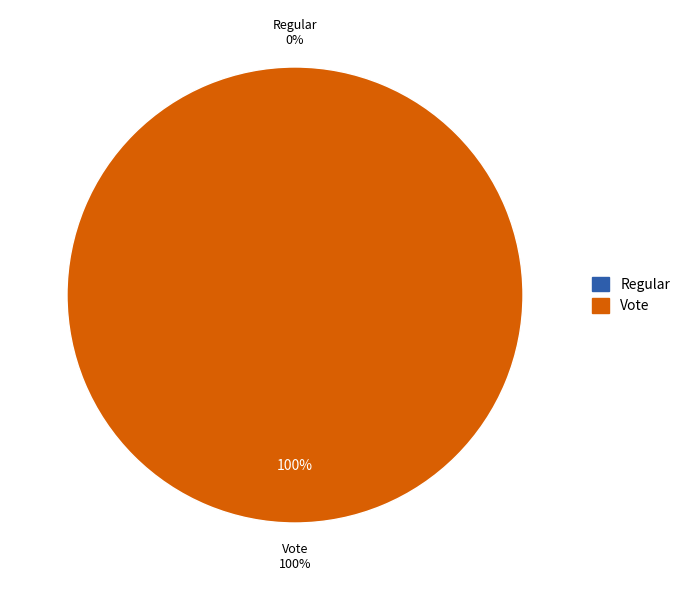

To the nearest percent, what is the difference between the Regular and Vote slice percentages?

100%